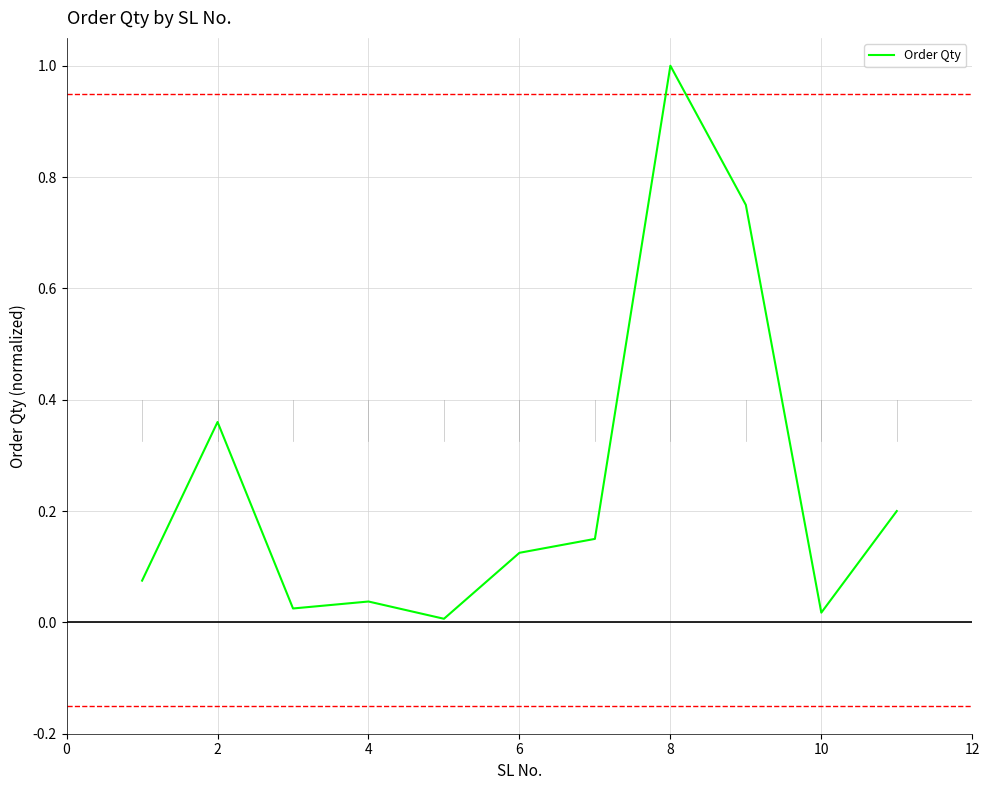

How many lines are shown in the chart?

1